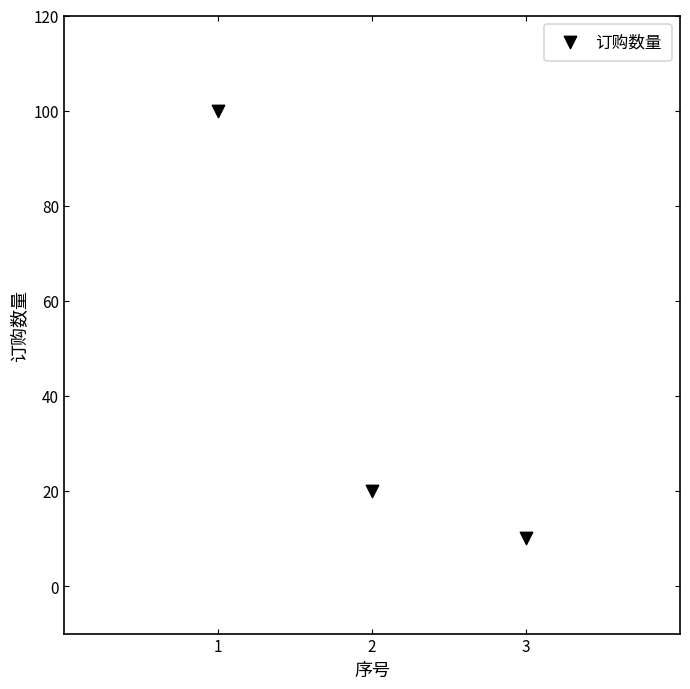

What is the average Y value?

43